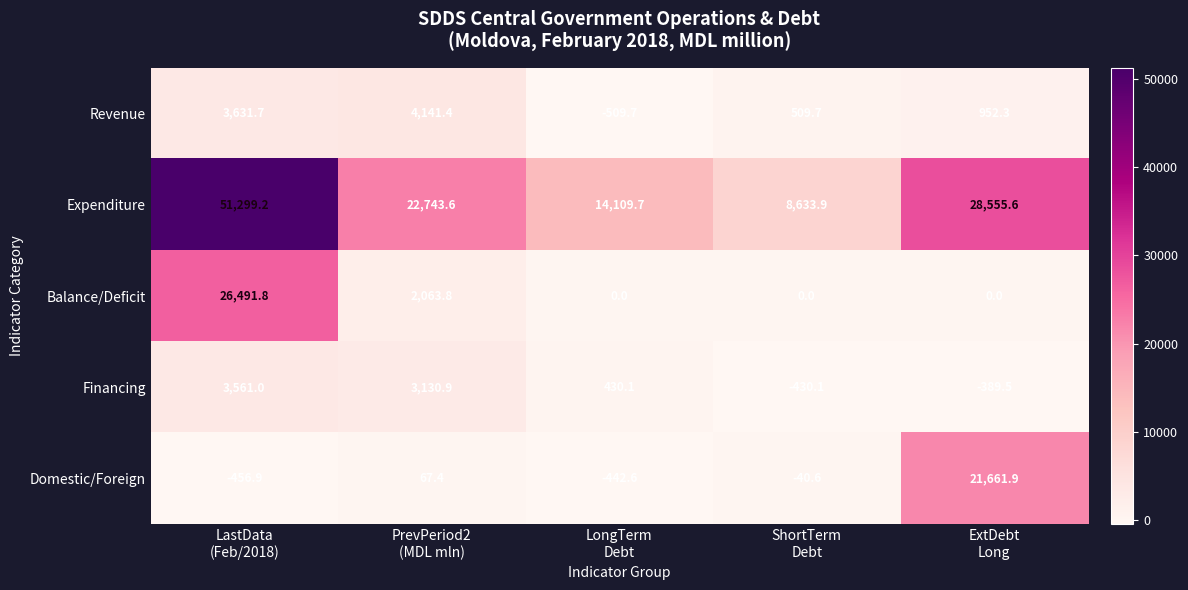

Which series has the widest spread of values?

Expenditure